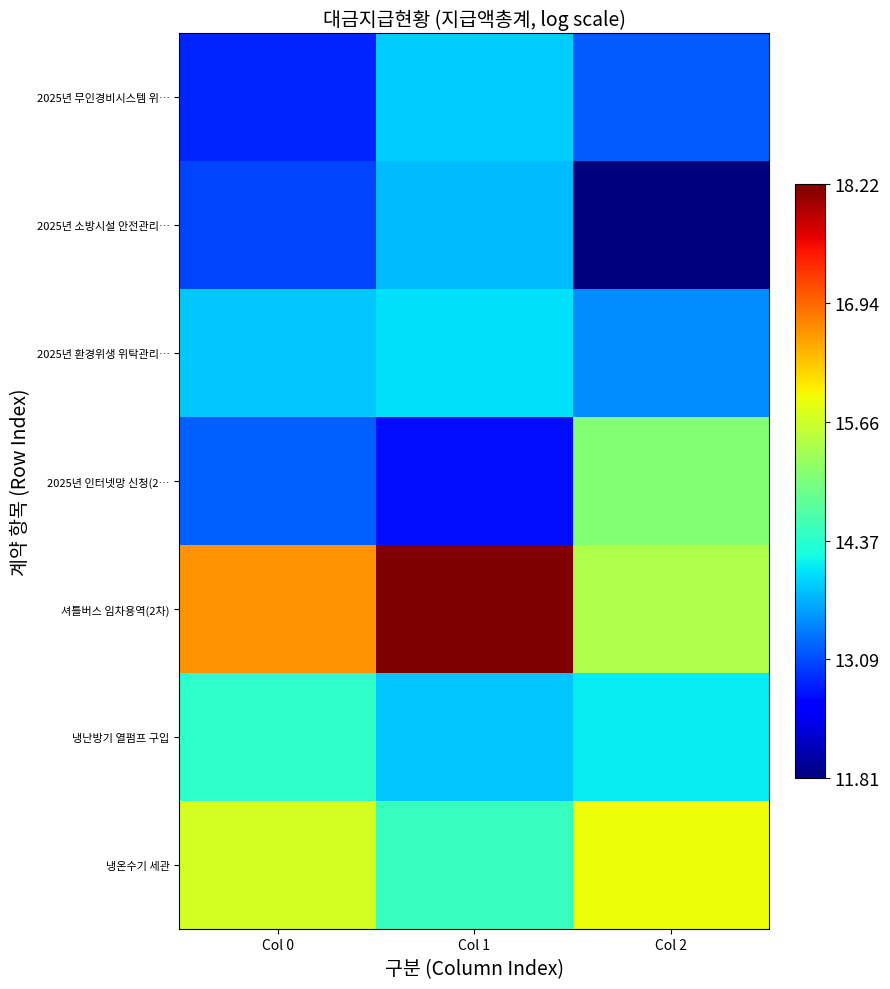

Rank the series at Col 1 from lowest to highest value.

2025년 인터넷망 신청(2…, 2025년 소방시설 안전관리…, 냉난방기 열펌프 구입, 2025년 무인경비시스템 위…, 2025년 환경위생 위탁관리…, 냉온수기 세관, 셔틀버스 임차용역(2차)